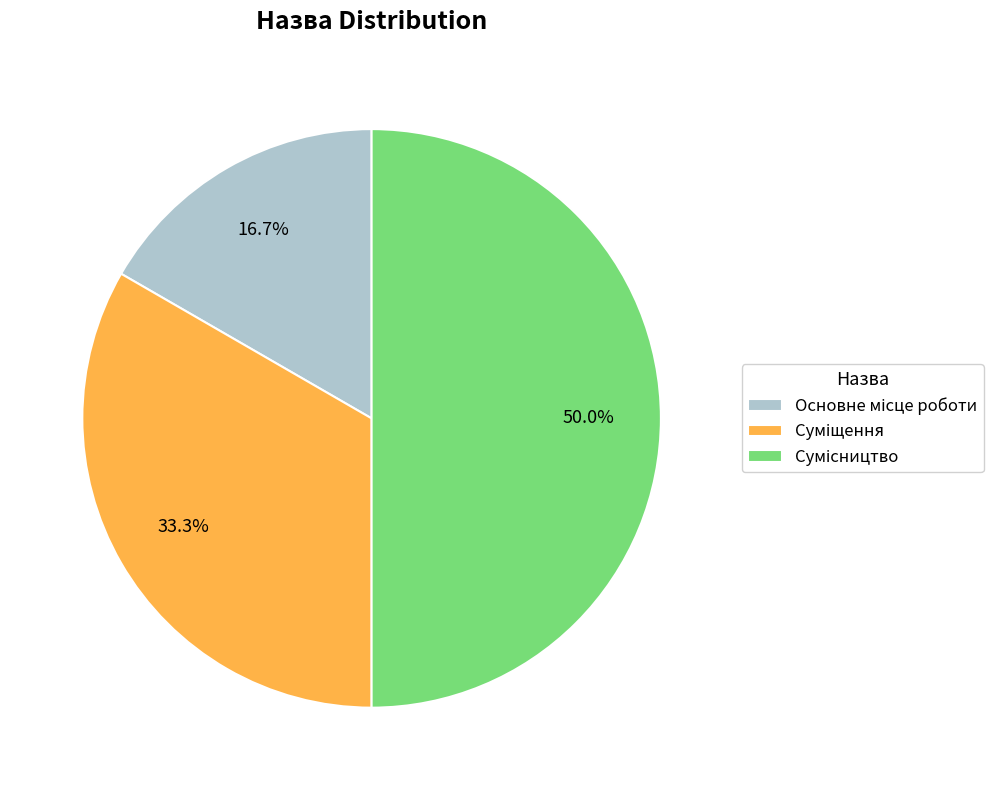

What portion of the pie excludes Суміщення?

66.7%